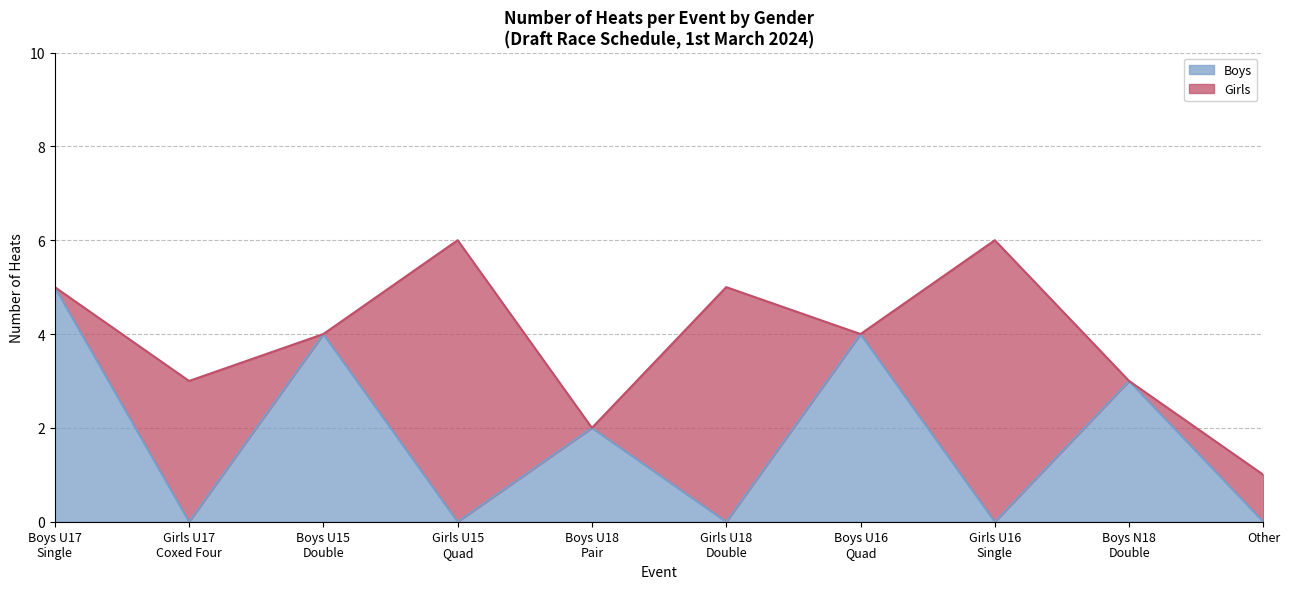

Is it true that Boys equals -2 at Other?

False